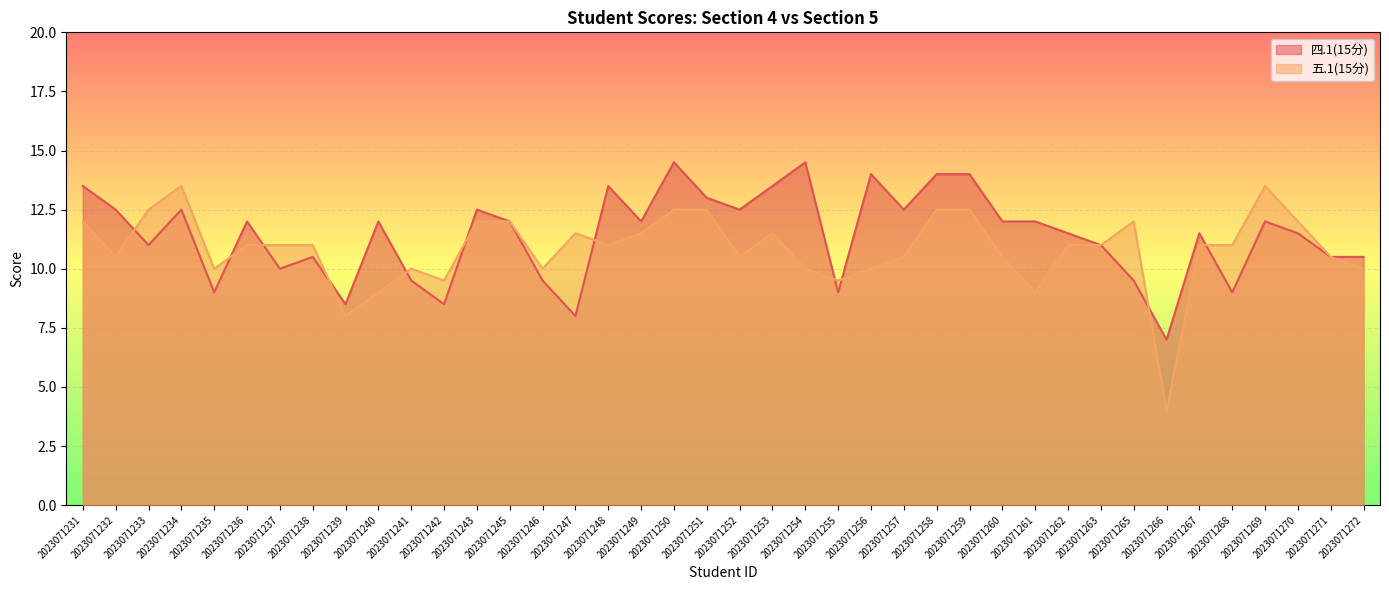

Reading left to right, transcribe all the data shown in this chart.

四.1(15分): 2023071231=13.5	2023071232=12.5	2023071233=11.0	2023071234=12.5	2023071235=9.0	2023071236=12.0	2023071237=10.0	2023071238=10.5	2023071239=8.5	2023071240=12.0	2023071241=9.5	2023071242=8.5	2023071243=12.5	2023071245=12.0	2023071246=9.5	2023071247=8.0	2023071248=13.5	2023071249=12.0	2023071250=14.5	2023071251=13.0	2023071252=12.5	2023071253=13.5	2023071254=14.5	2023071255=9.0	2023071256=14.0	2023071257=12.5	2023071258=14.0	2023071259=14.0	2023071260=12.0	2023071261=12.0	2023071262=11.5	2023071263=11.0	2023071265=9.5	2023071266=7.0	2023071267=11.5	2023071268=9.0	2023071269=12.0	2023071270=11.5	2023071271=10.5	2023071272=10.5
五.1(15分): 2023071231=12.0	2023071232=10.5	2023071233=12.5	2023071234=13.5	2023071235=10.0	2023071236=11.0	2023071237=11.0	2023071238=11.0	2023071239=8.0	2023071240=9.0	2023071241=10.0	2023071242=9.5	2023071243=12.0	2023071245=12.0	2023071246=10.0	2023071247=11.5	2023071248=11.0	2023071249=11.5	2023071250=12.5	2023071251=12.5	2023071252=10.5	2023071253=11.5	2023071254=10.0	2023071255=9.5	2023071256=10.0	2023071257=10.5	2023071258=12.5	2023071259=12.5	2023071260=10.5	2023071261=9.0	2023071262=11.0	2023071263=11.0	2023071265=12.0	2023071266=4.0	2023071267=11.0	2023071268=11.0	2023071269=13.5	2023071270=12.0	2023071271=10.5	2023071272=10.0